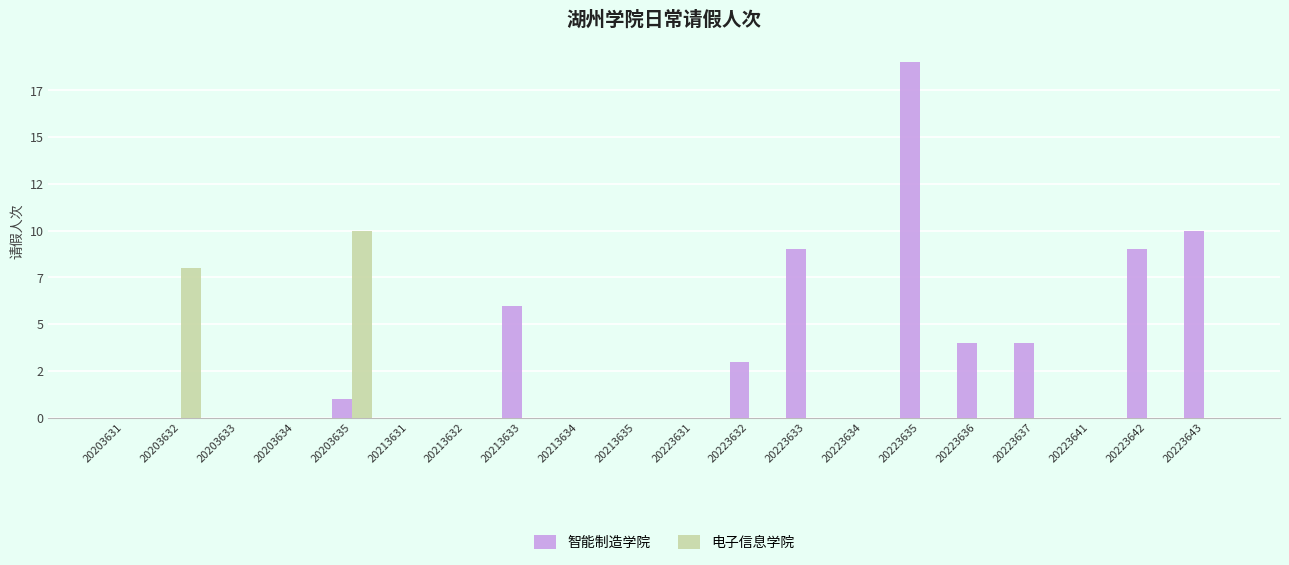

What are all the series names shown in the legend?

智能制造学院, 电子信息学院